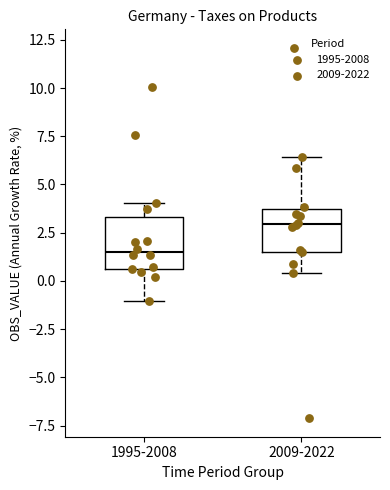

Which box's median line is the highest?

2009-2022